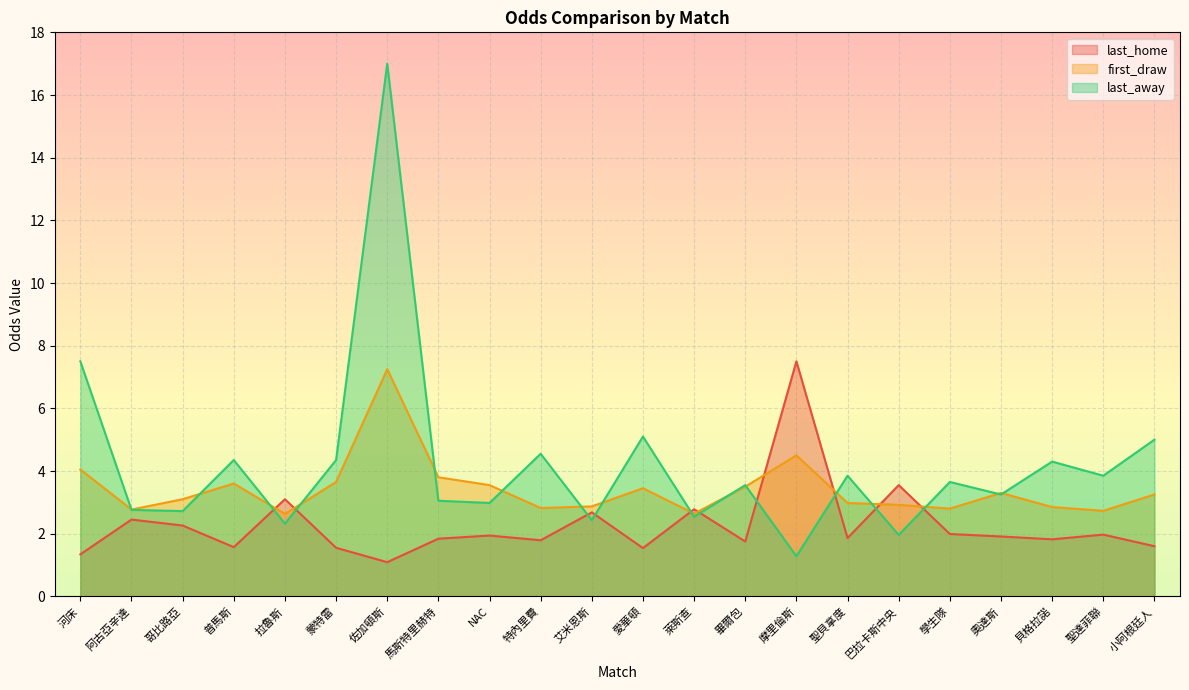

Reading left to right, list all the values displayed in this chart.

last_home: 1.3	2.5	2.3	1.6	3.1	1.6	1.1	1.8	1.9	1.8	2.7	1.5	2.8	1.8	7.5	1.9	3.5	2.0	1.9	1.8	2.0	1.6
first_draw: 4.0	2.8	3.1	3.6	2.6	3.6	7.2	3.8	3.5	2.8	2.9	3.5	2.6	3.5	4.5	3.0	2.9	2.8	3.3	2.9	2.7	3.2
last_away: 7.5	2.8	2.7	4.3	2.3	4.3	17.0	3.0	3.0	4.5	2.4	5.1	2.5	3.5	1.3	3.9	2.0	3.6	3.2	4.3	3.9	5.0